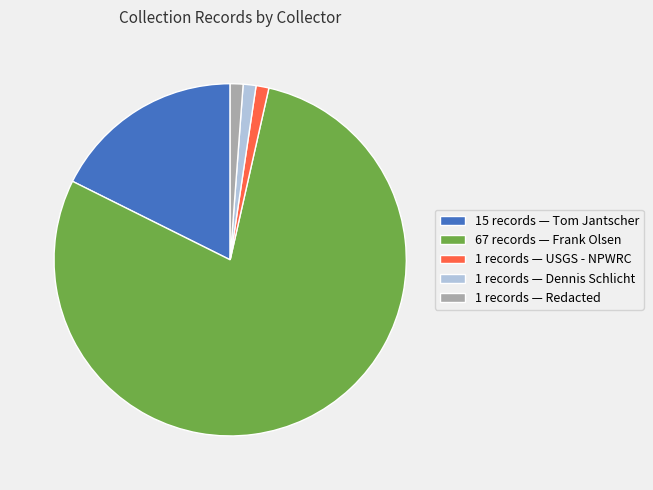

Do 15 records — Tom Jantscher and 1 records — Dennis Schlicht together represent more than half of the pie?

No